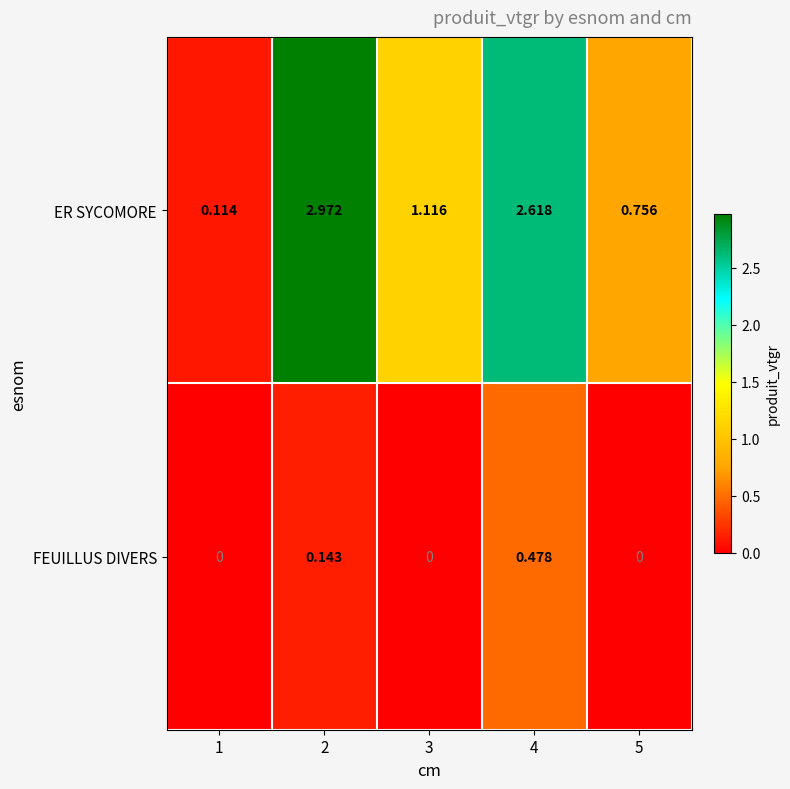

Which series has the largest range (max minus min)?

ER SYCOMORE